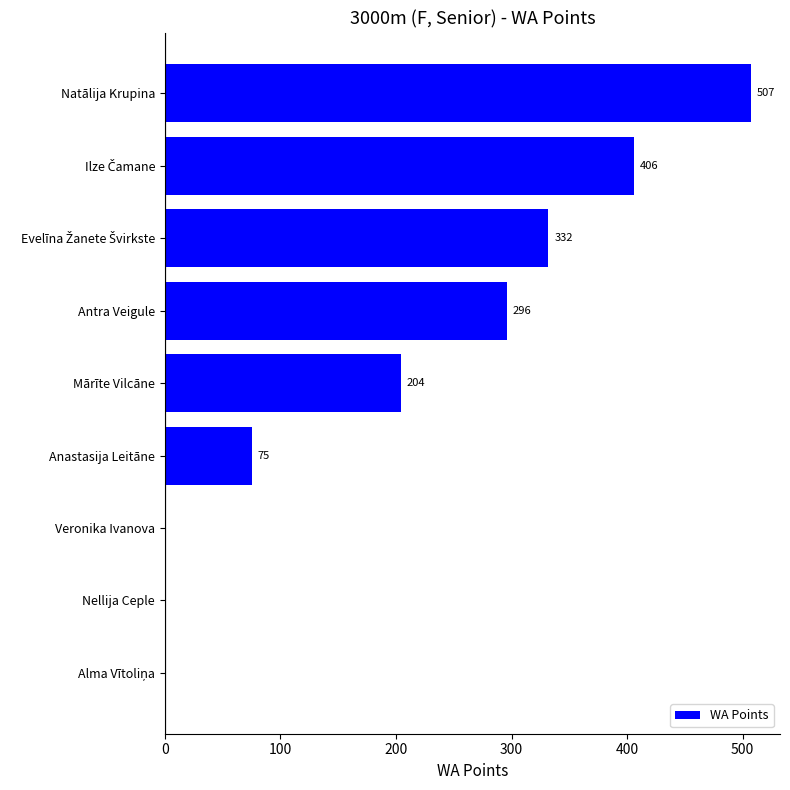

At which label is the value closest to 253?

Antra Veigule